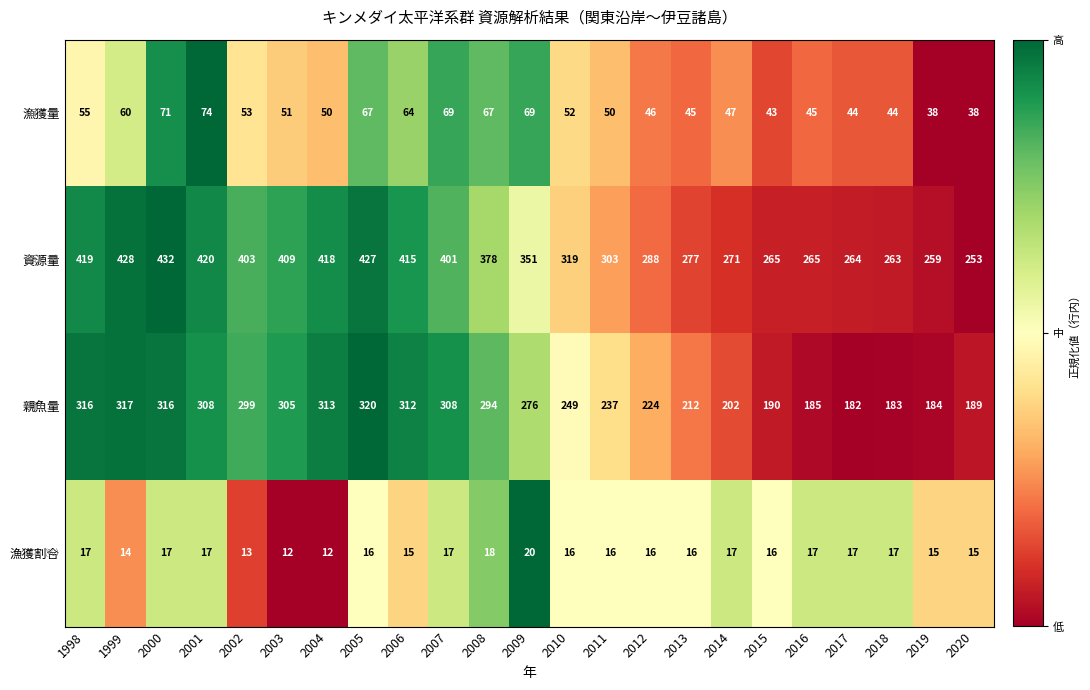

Where is 漁獲量 nearest to the value 56?

1998